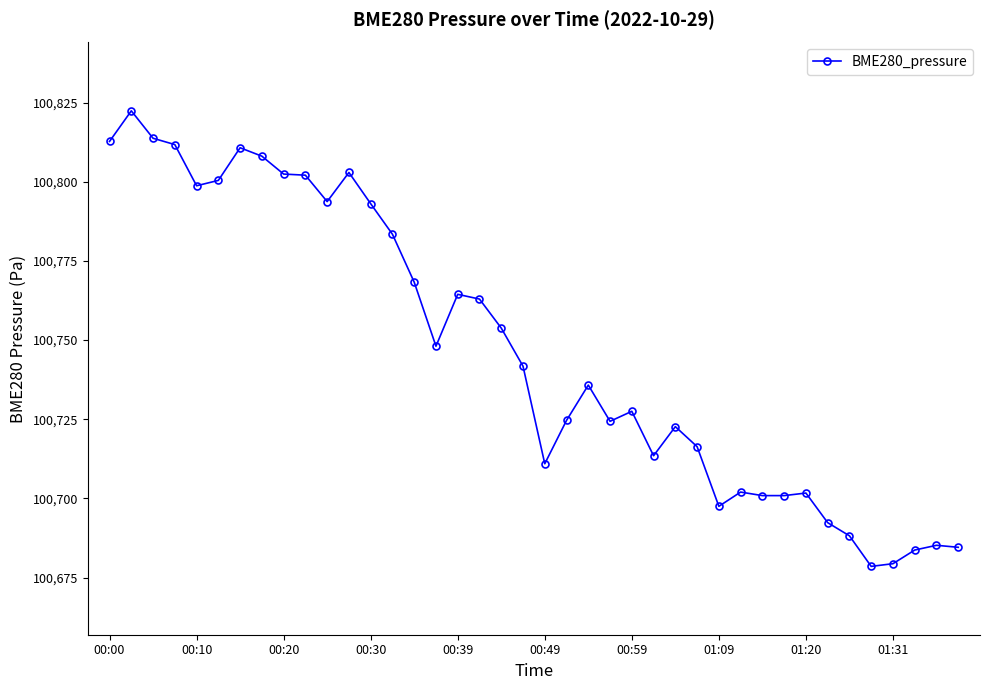

What is the difference between the second highest and second lowest values?

134.3